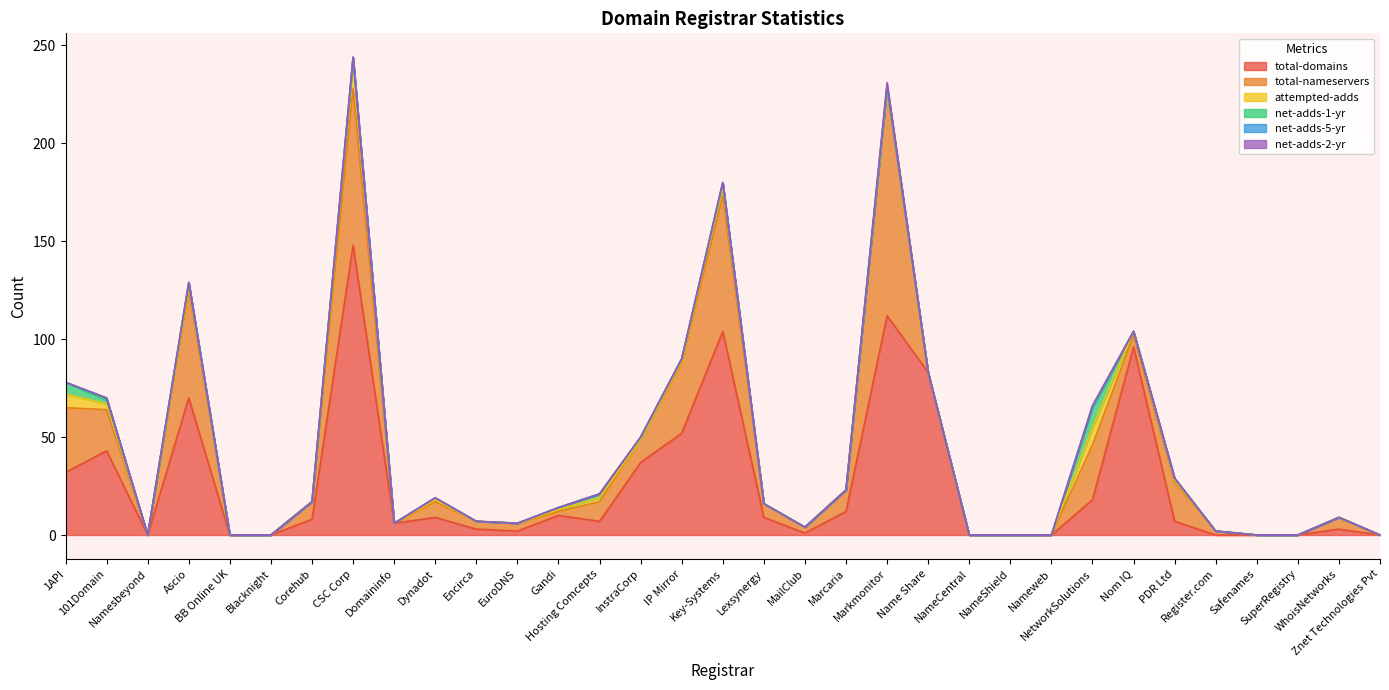

What is the maximum value shown in the chart?

148